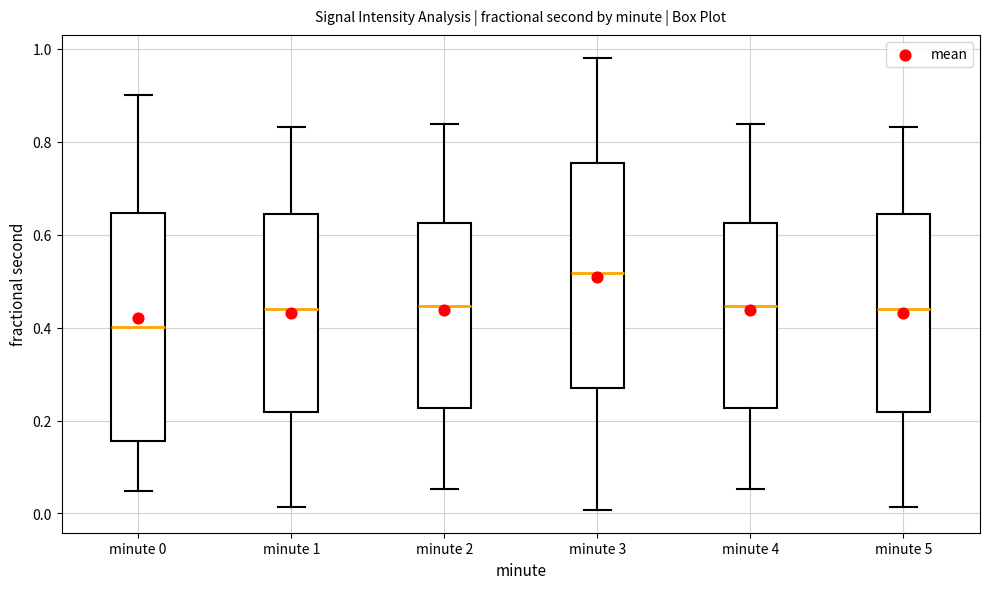

Where does the upper whisker of the box for minute 1 end on the y-axis? The values are not printed on the chart, so give them approximately, as read against the axis.

0.84